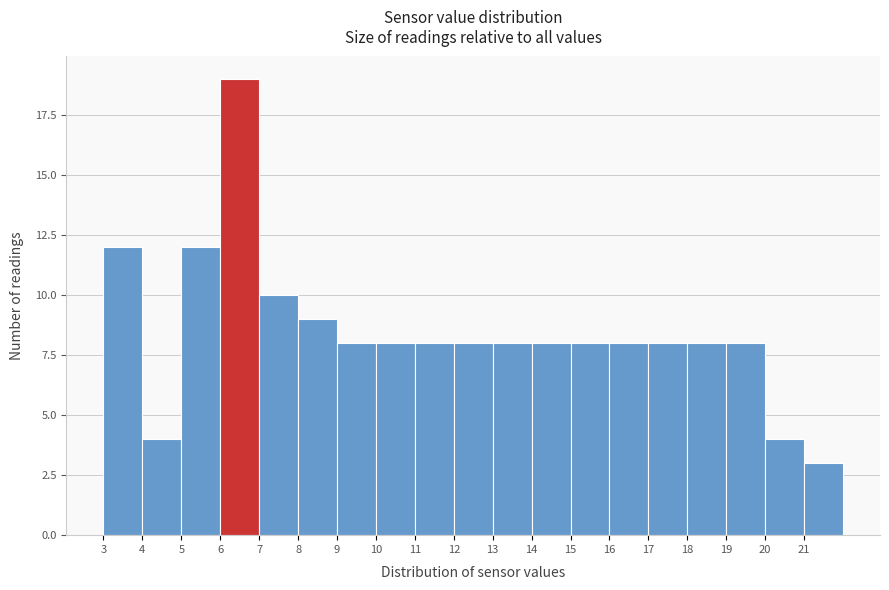

Reading left to right, list every bar in this chart as the range it spans on the x-axis followed by its height. The values are not printed on the chart, so give them approximately, as read against the axis.

3 to 4: 12
4 to 5: 4
5 to 6: 12
6 to 7: 19
7 to 8: 10
8 to 9: 9
9 to 10: 8
10 to 11: 8
11 to 12: 8
12 to 13: 8
13 to 14: 8
14 to 15: 8
15 to 16: 8
16 to 17: 8
17 to 18: 8
18 to 19: 8
19 to 20: 8
20 to 21: 4
21 to 22: 3